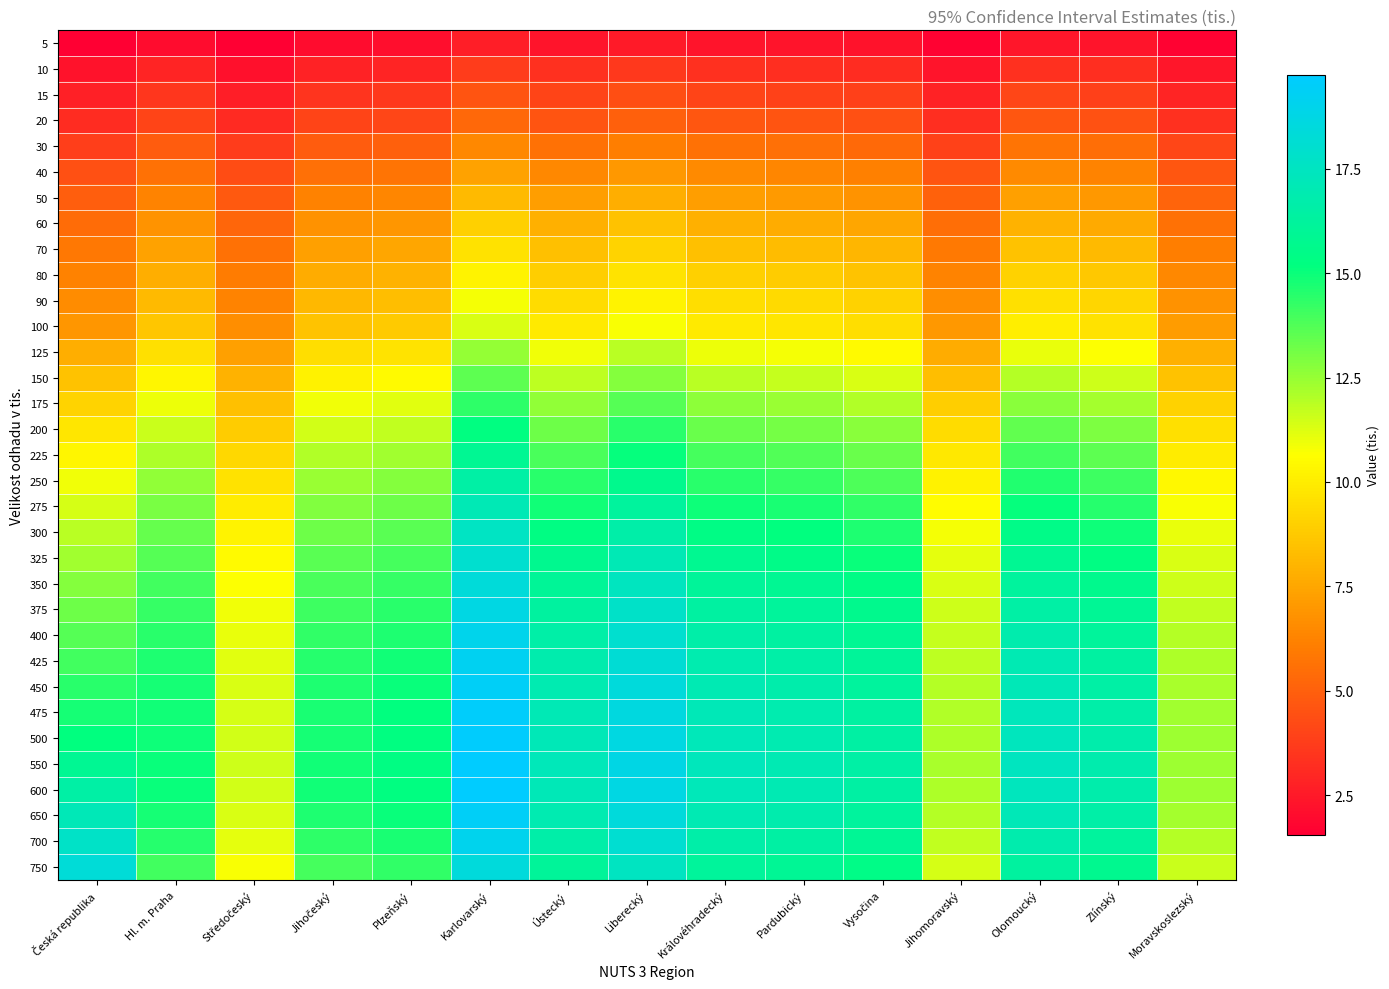

At how many categories does at least one series exceed 8?

15